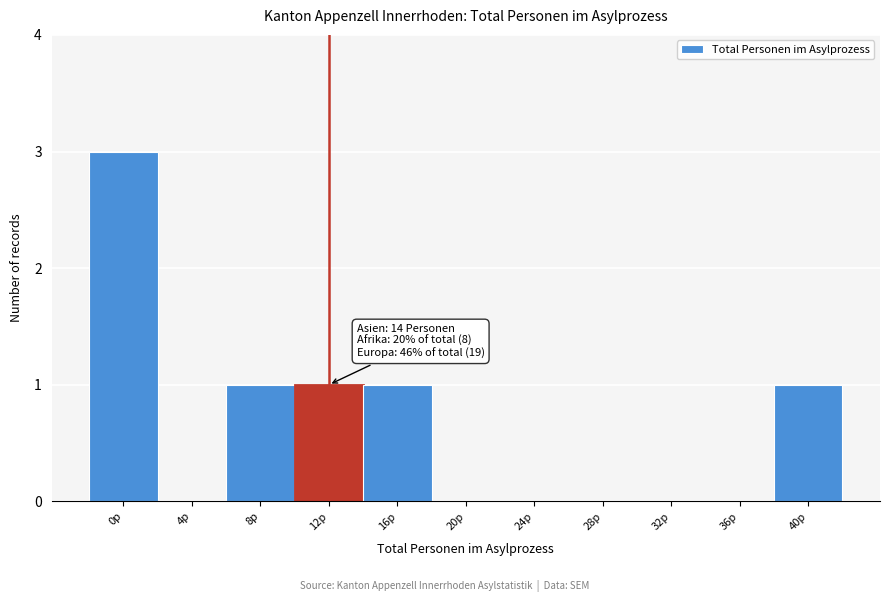

Reading left to right, transcribe all the data shown in this chart.

0p=3	4p=0	8p=1	12p=1	16p=1	20p=0	24p=0	28p=0	32p=0	36p=0	40p=1